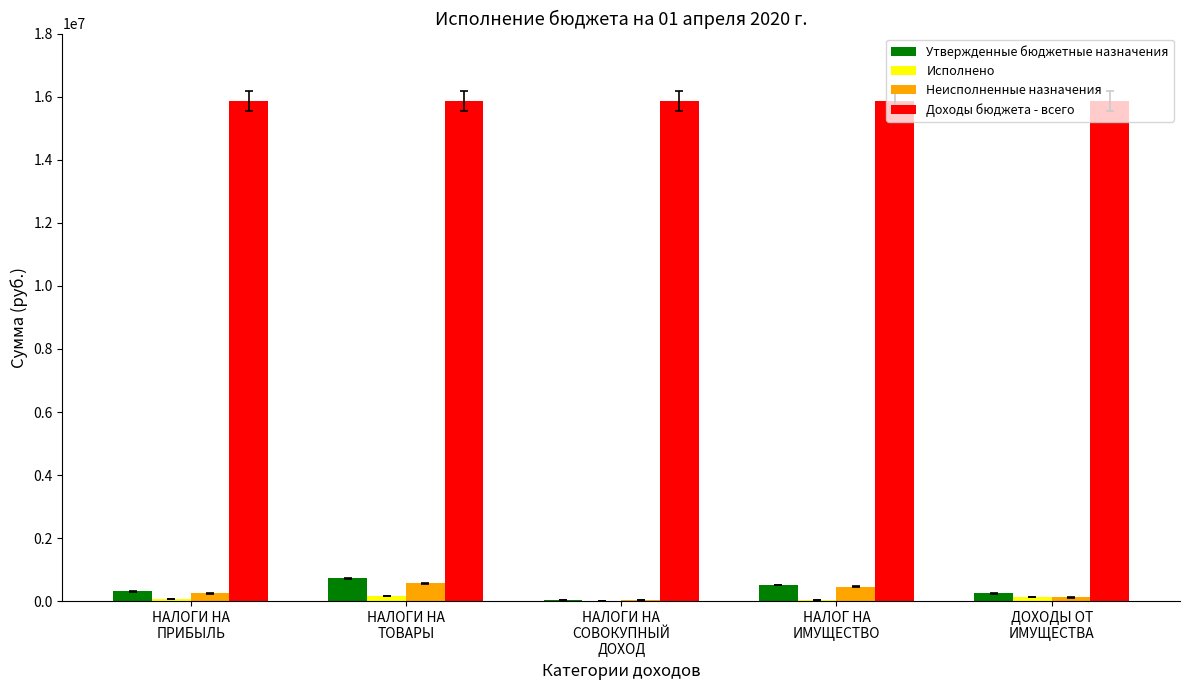

Which series has the largest total across all categories?

Доходы бюджета - всего